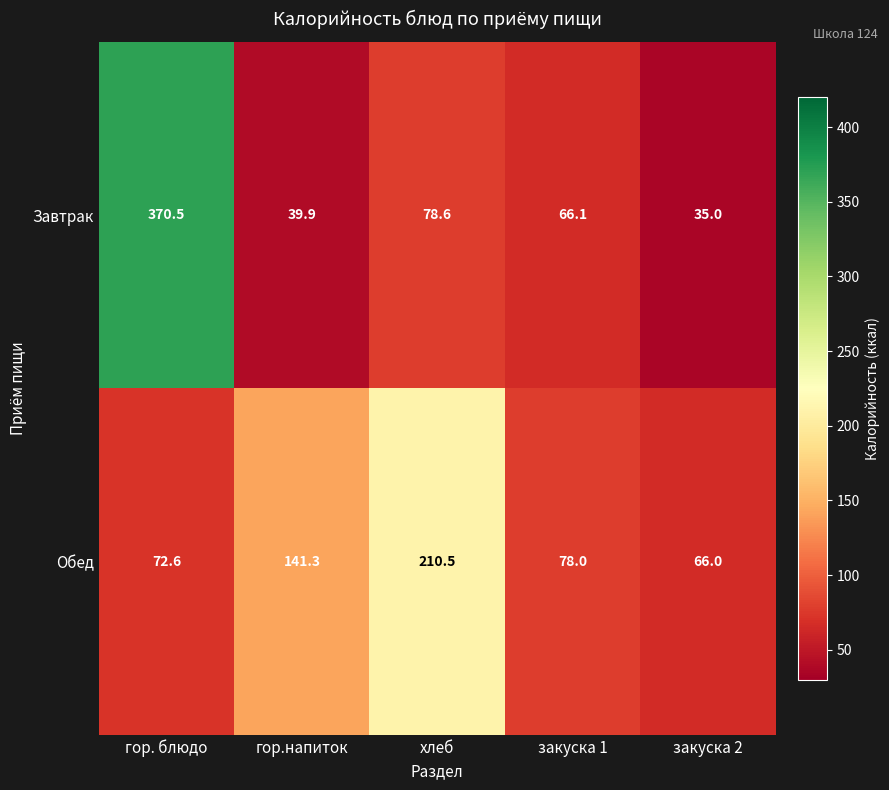

What is the approximate value of Обед at гор.напиток?

141.3